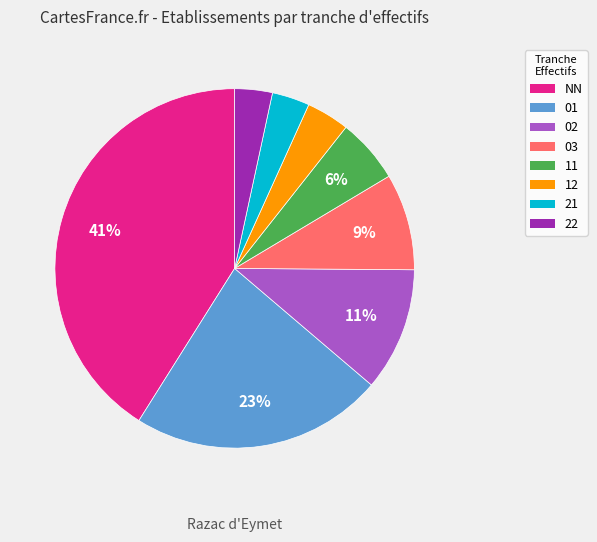

What is the largest slice in the pie chart?

NN